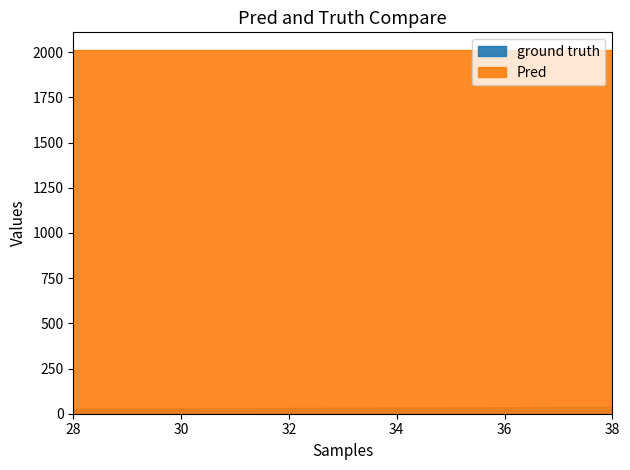

What are all the series names shown in the legend?

ground truth, Pred